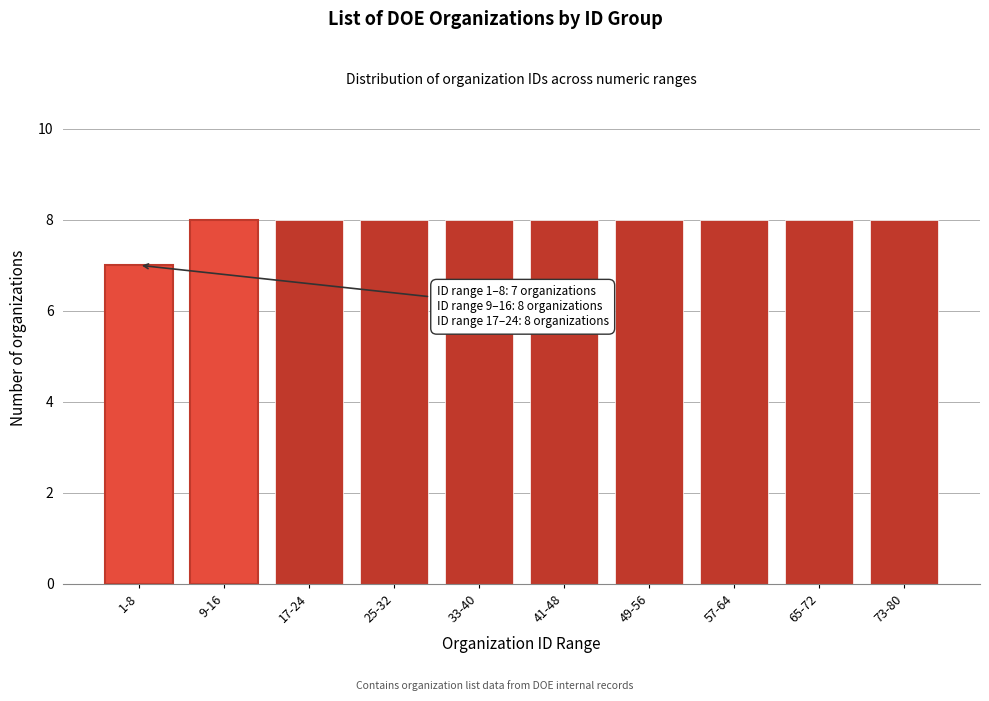

Reading left to right, extract all data points from this chart.

7	8	8	8	8	8	8	8	8	8